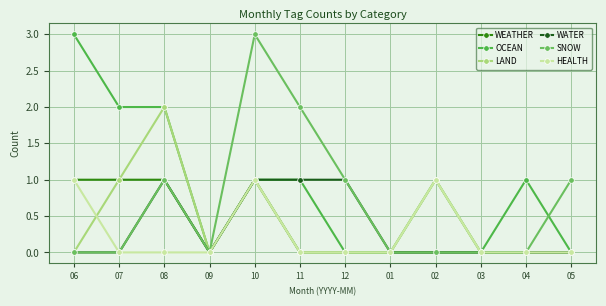

What is the difference between the second highest and second lowest values in the WATER series?

1